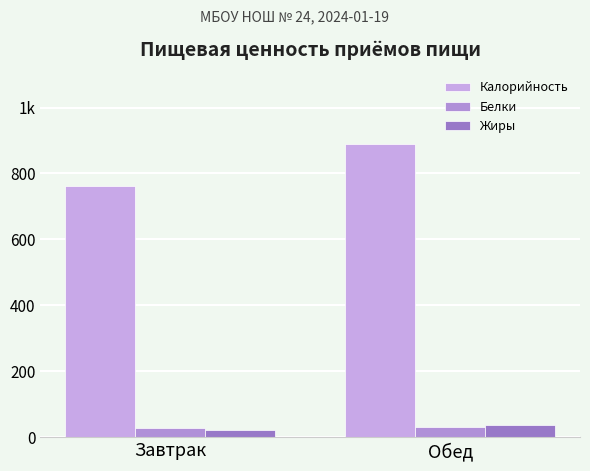

Rank the series at Обед from lowest to highest value.

Белки, Жиры, Калорийность